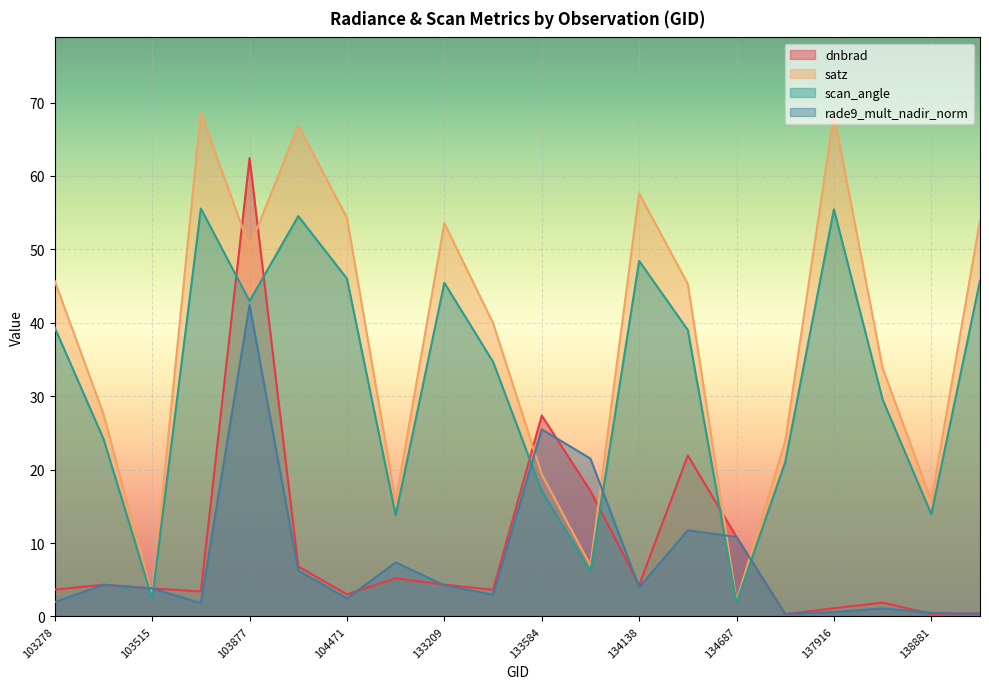

True or false: satz has more than 1 interior local peaks.

True